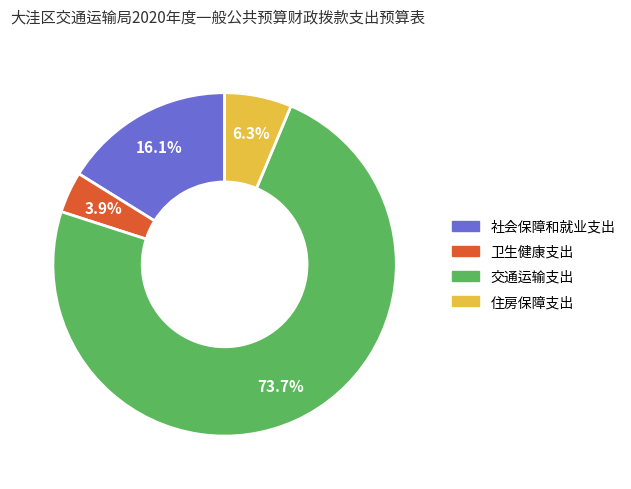

How many segments does this pie chart have?

4